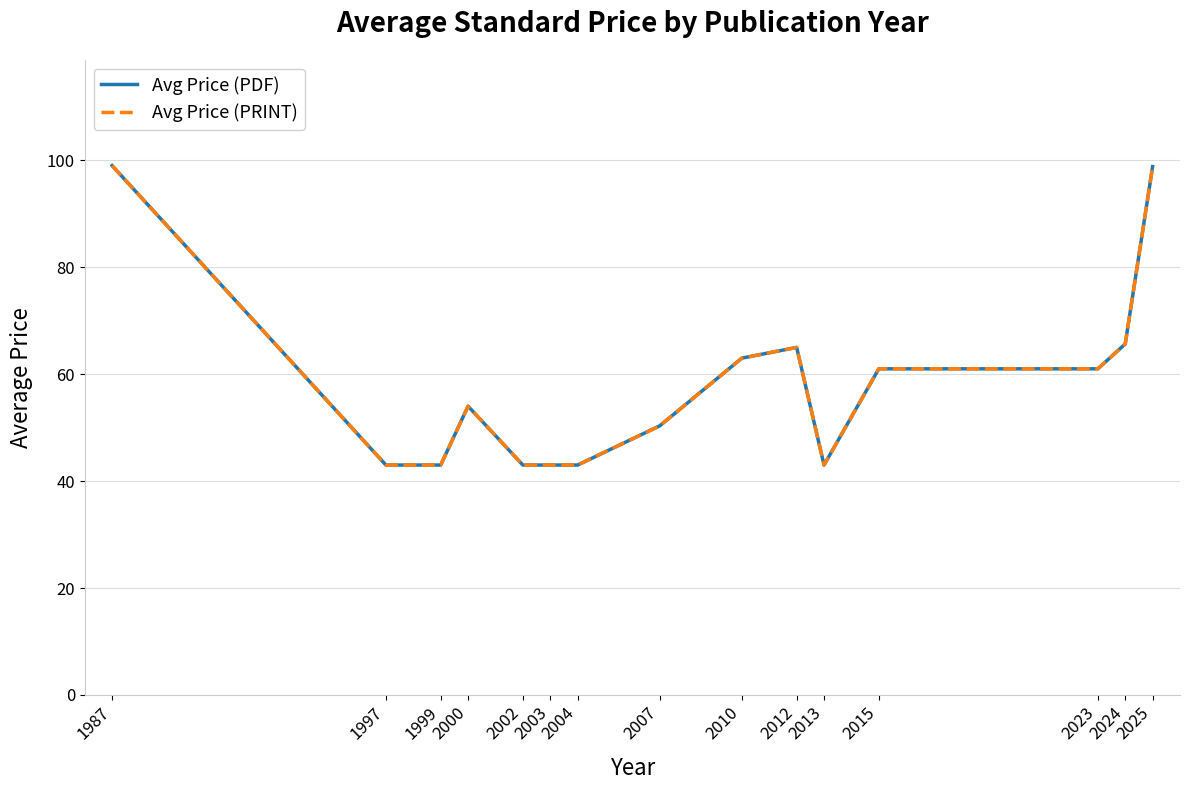

Does the chart display data point markers on the line(s)?

No